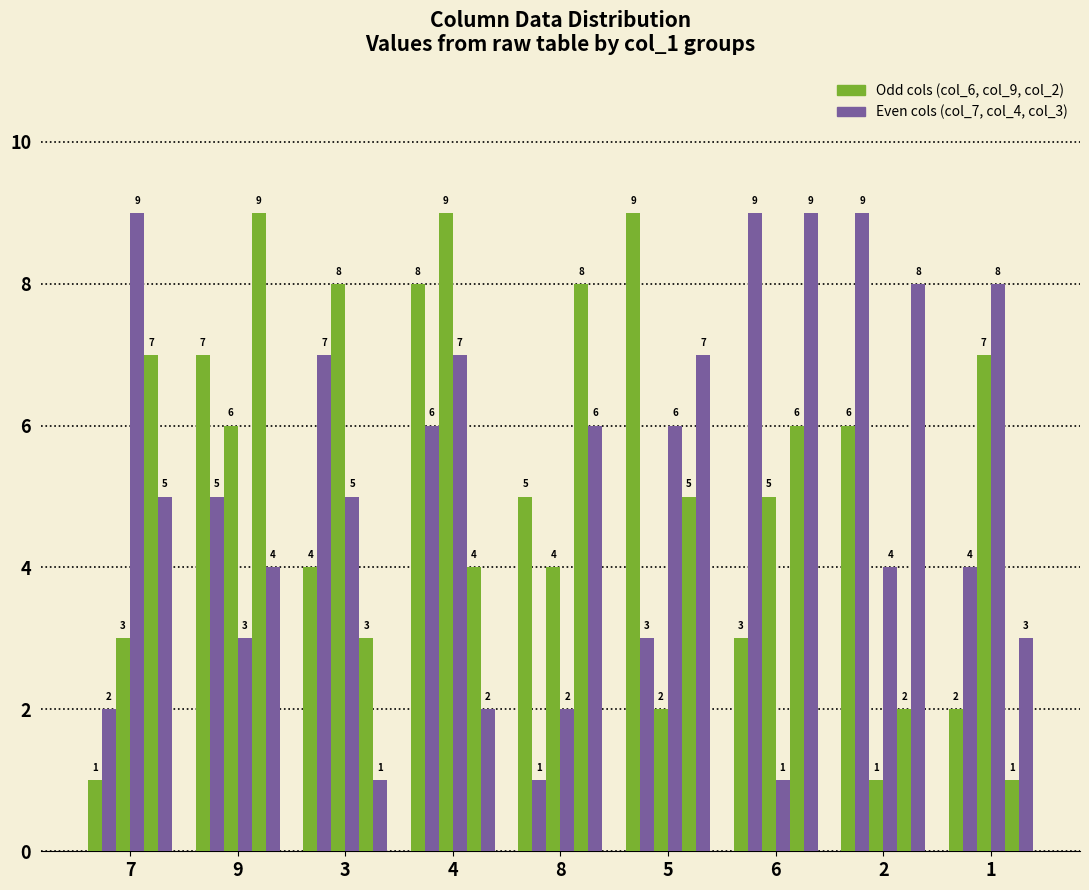

At which category is the sum across all series the highest?

4